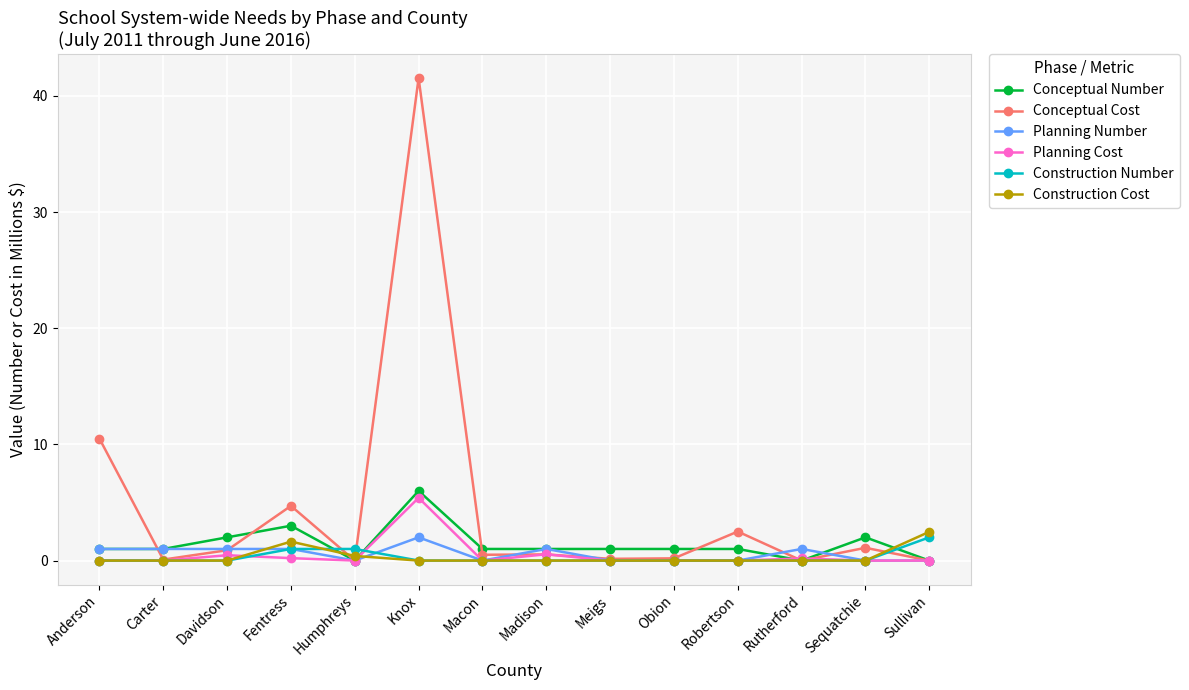

What is the difference between the highest and lowest values at Davidson?

2.0